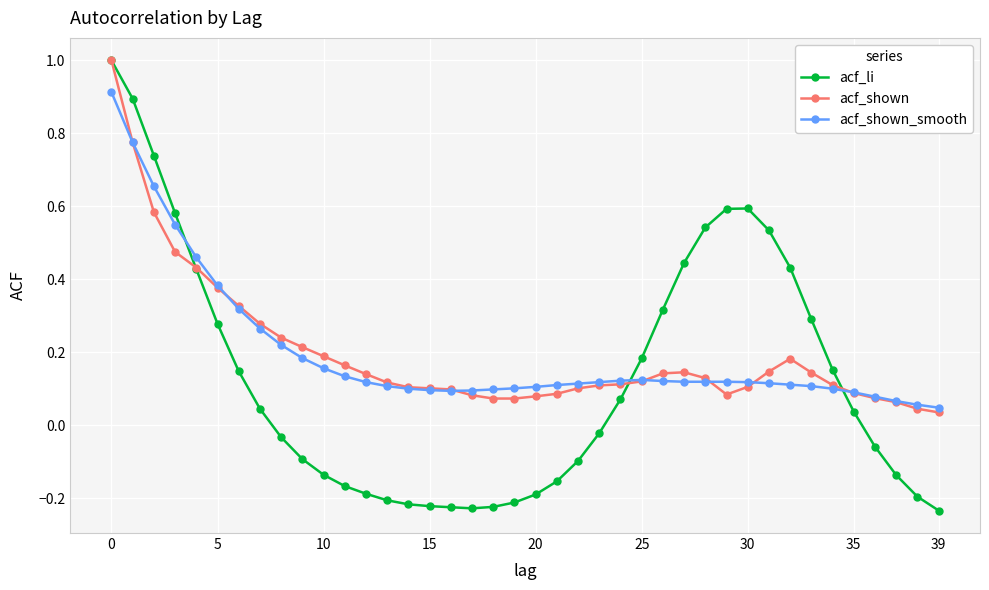

Which series has the widest spread of values?

acf_li